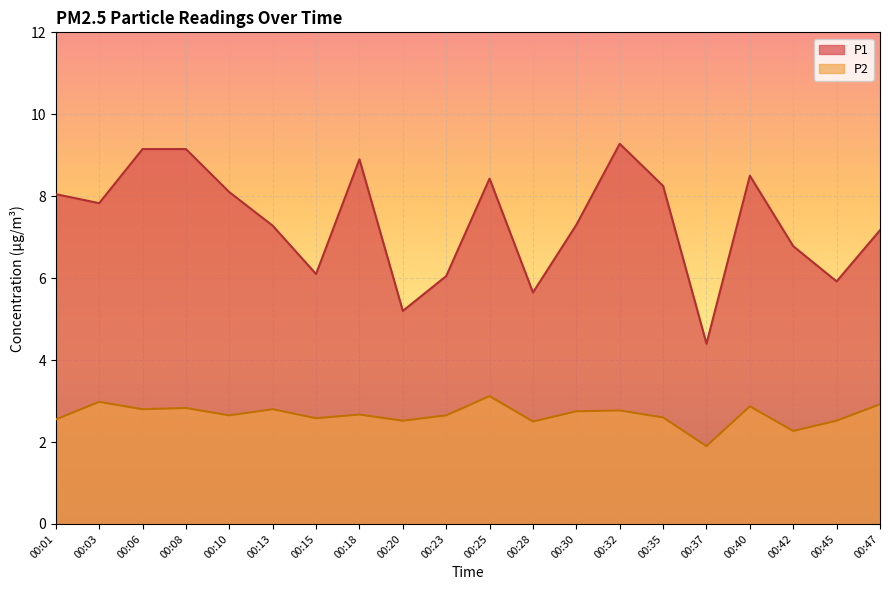

Is the value of P2 at 00:01 greater than the value of P1 at 00:01?

No